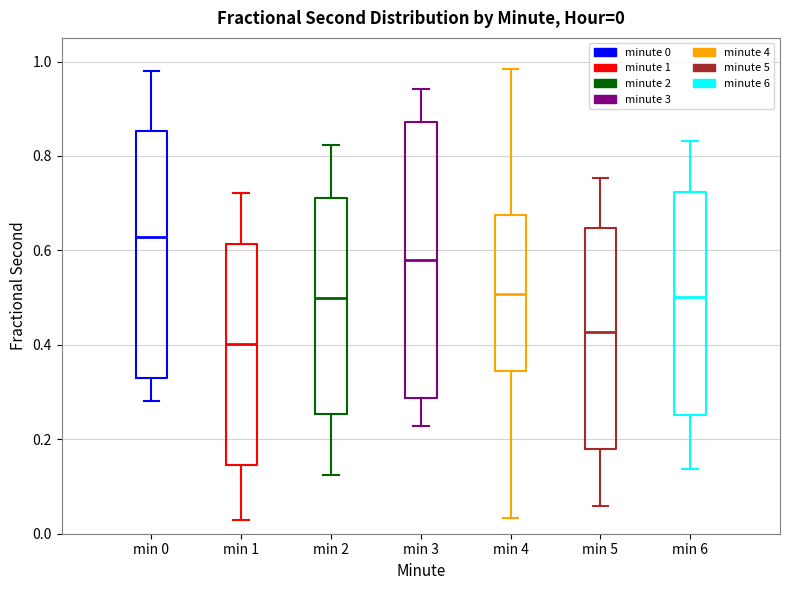

Which box is the tallest, from its lower edge to its upper edge?

min 3